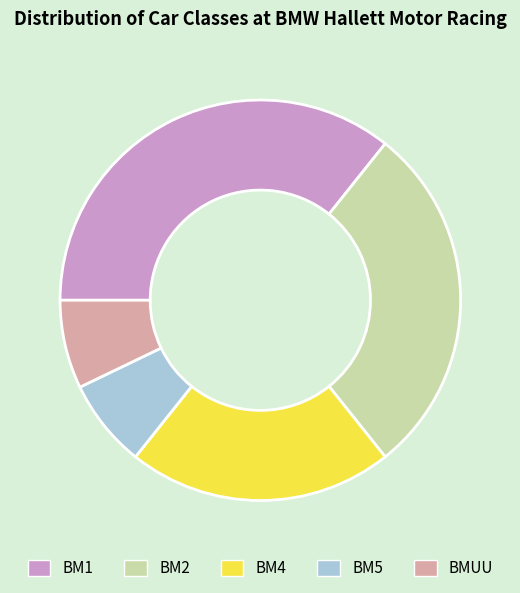

Between BMUU and BM1, which is larger?

BM1